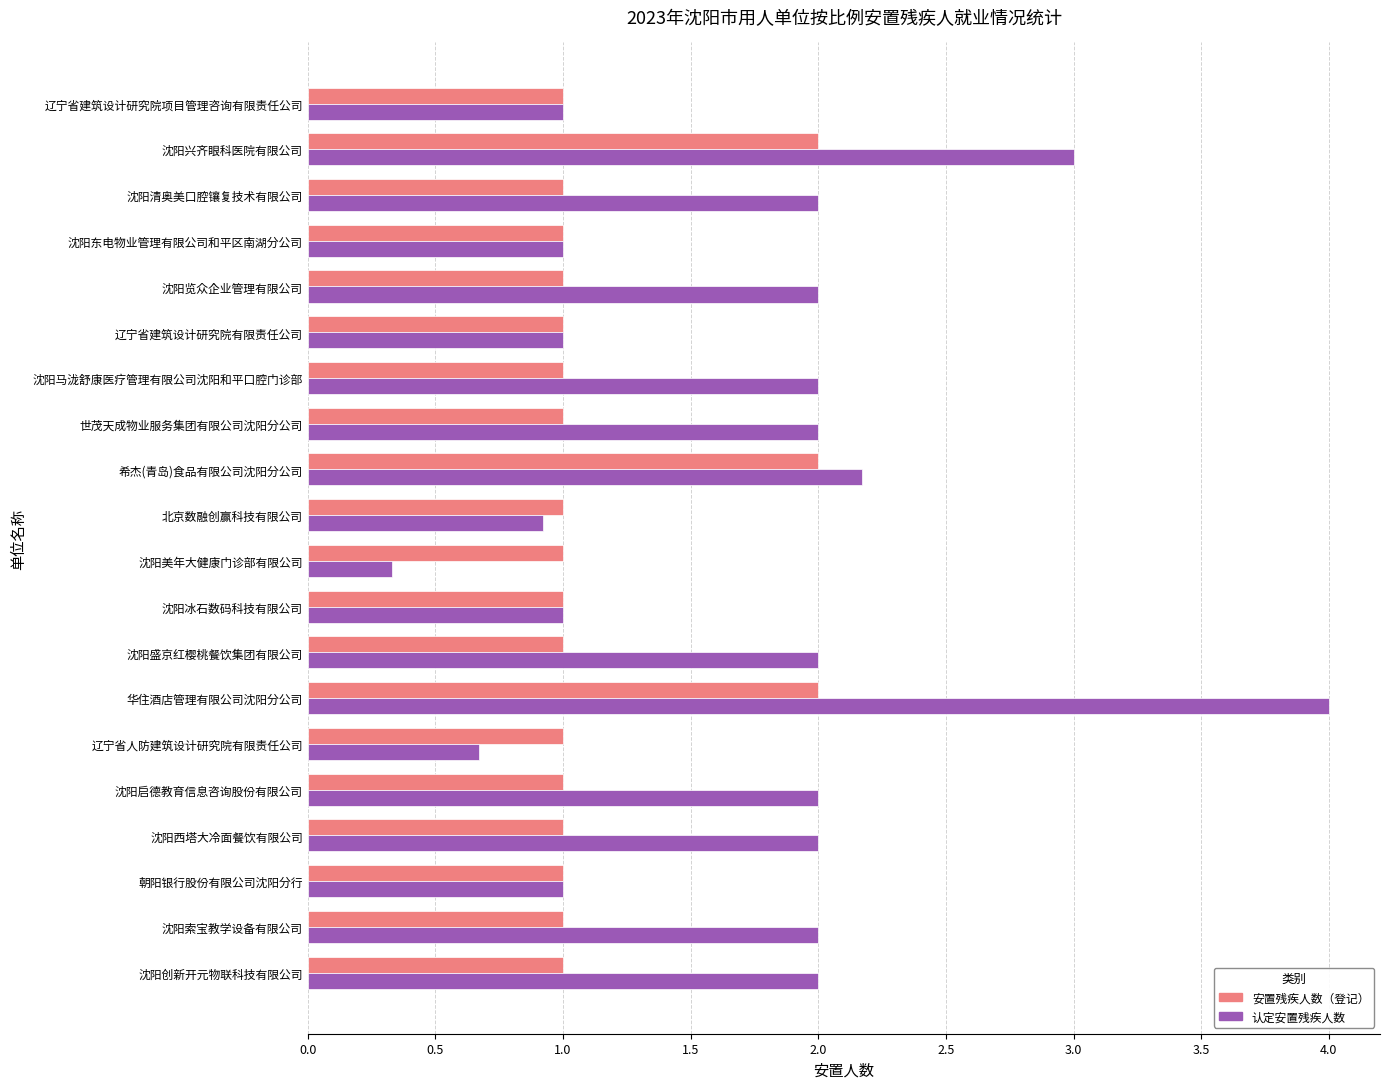

At which label does 认定安置残疾人数 reach its peak?

华住酒店管理有限公司沈阳分公司